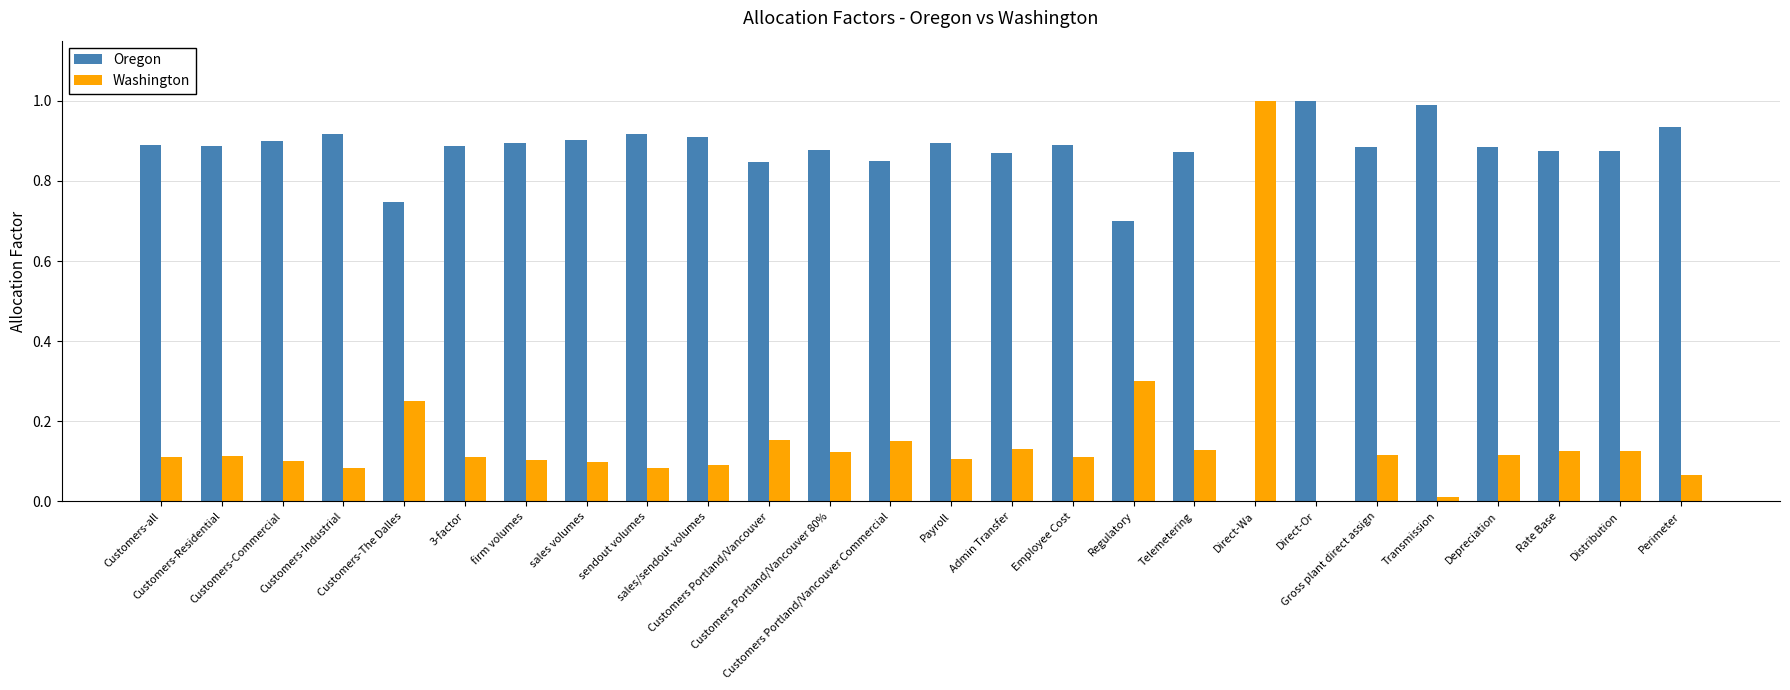

Which series has the largest total across all categories?

Oregon